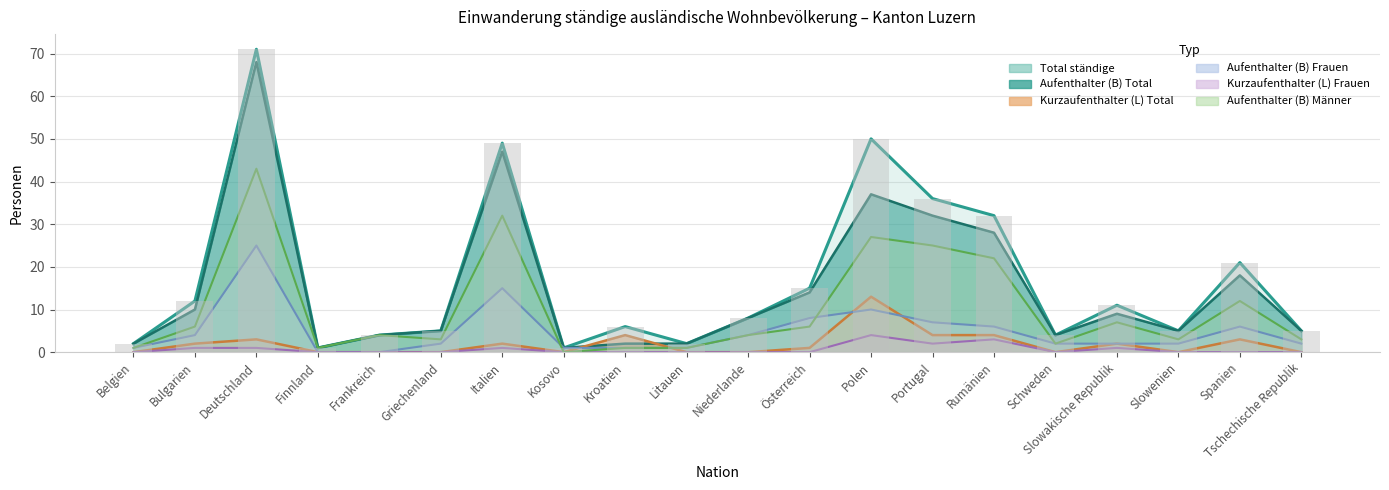

Which series changed the most between Niederlande and Schweden?

Aufenthalter (B) Total